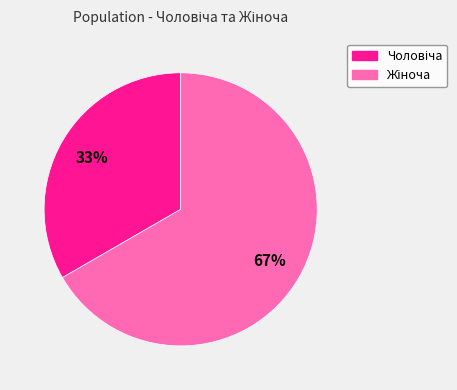

To the nearest percent, what is the average slice percentage?

50%